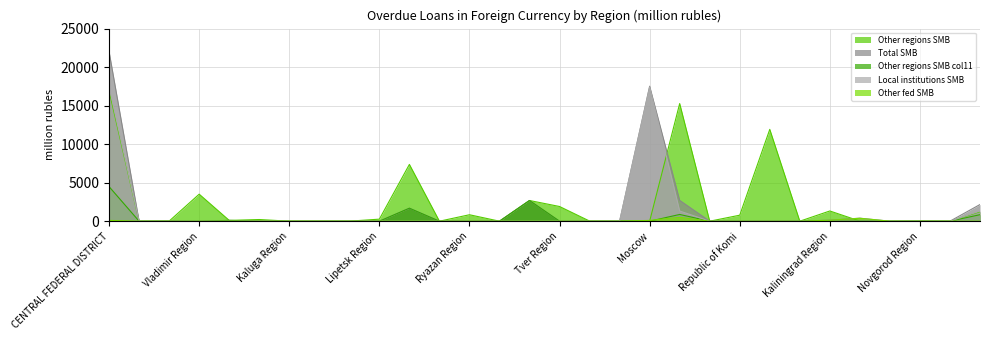

Is the value of Other regions SMB at Belgorod Region greater than the value of Local institutions SMB at Tambov Region?

No